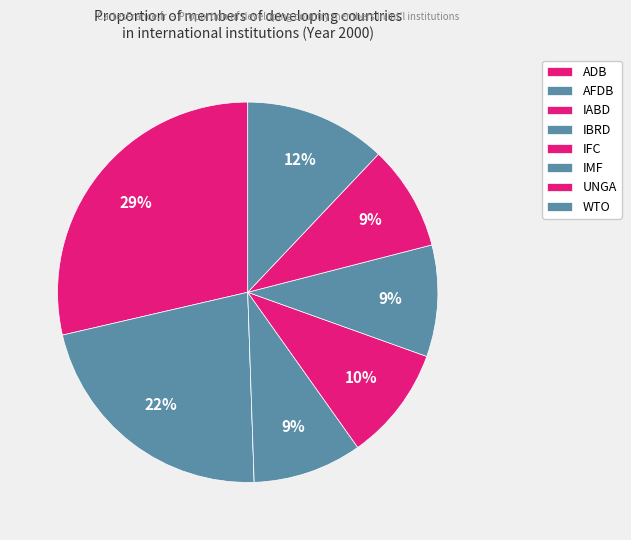

Does IABD account for over 50% of the chart?

No